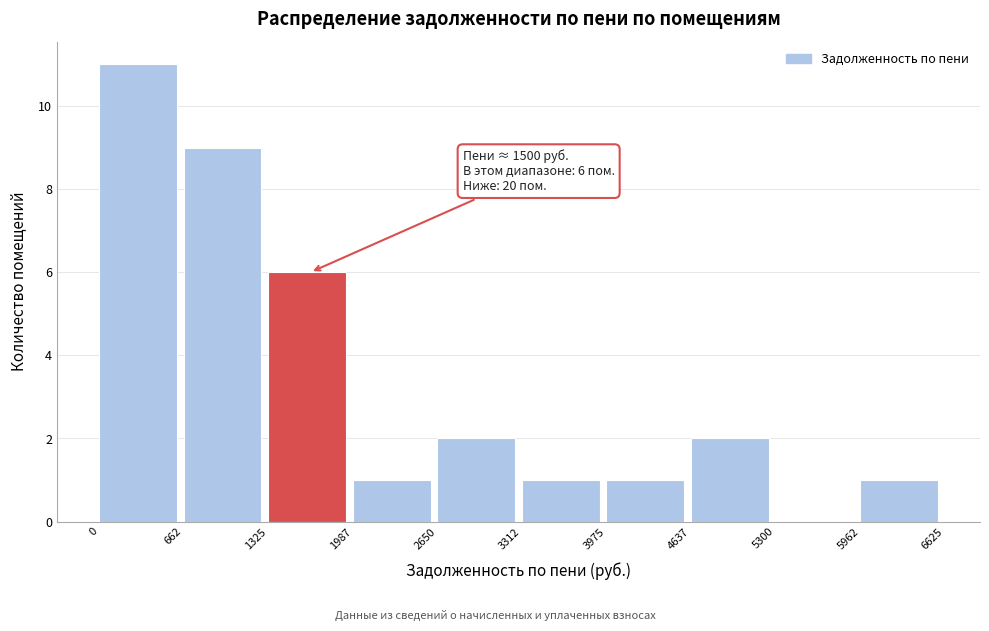

Which range on the x-axis has the tallest bar?

0 to 662